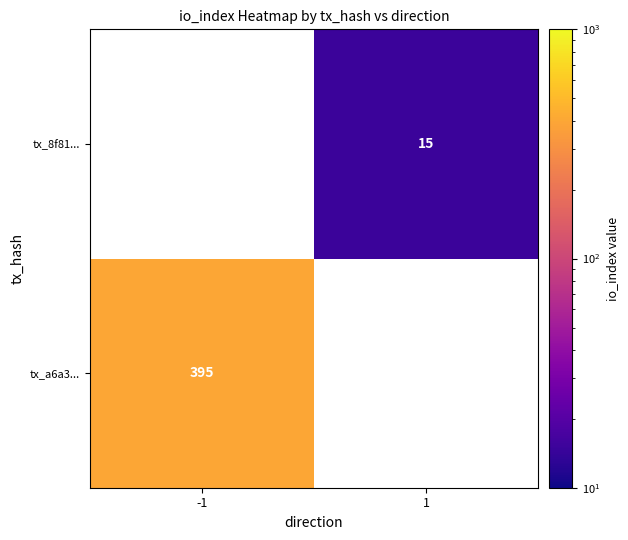

The value of tx_a6a3... at -1 is 192. True or false?

False